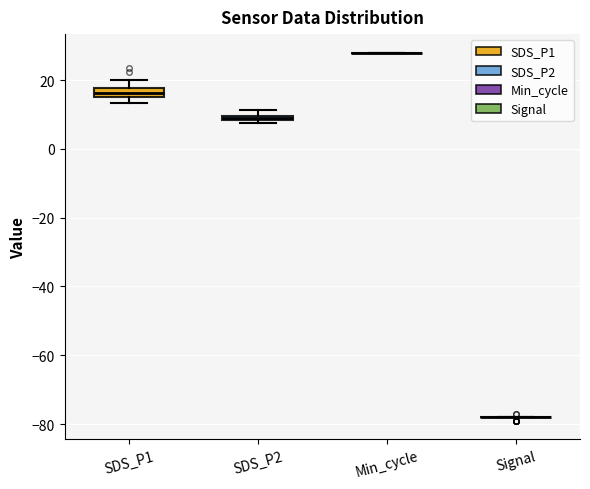

Where is the lower edge of the box for SDS_P2 on the y-axis? The values are not printed on the chart, so give them approximately, as read against the axis.

8